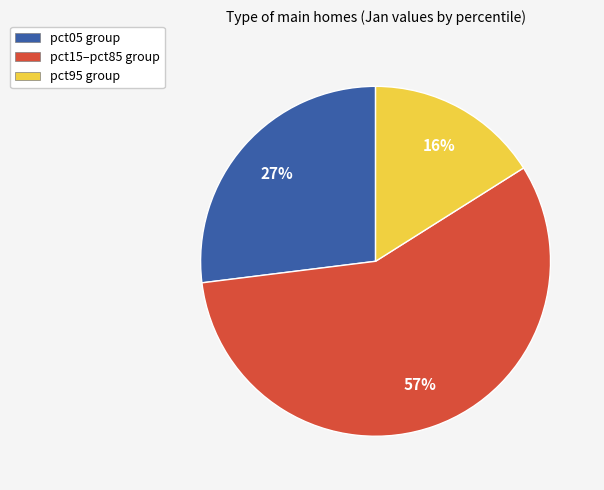

Does pct95 group represent more than half of the total?

No